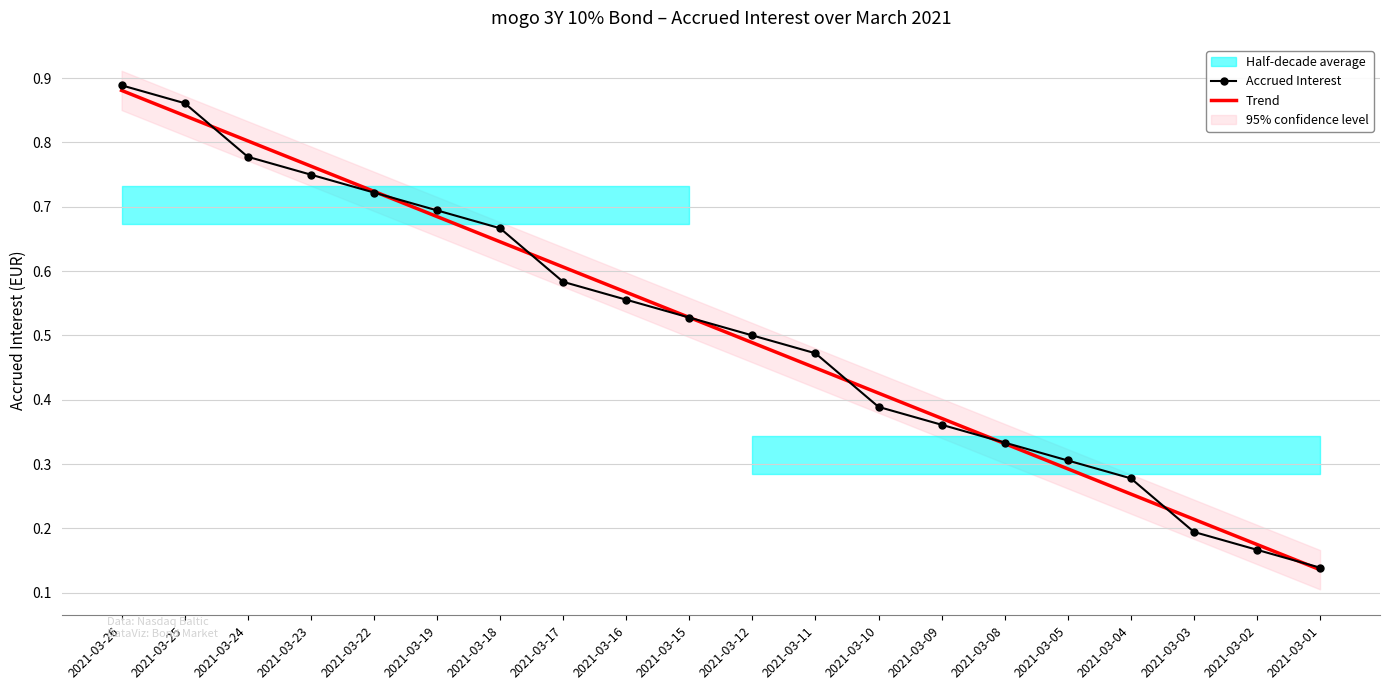

Reading right to left, transcribe all the data shown in this chart.

Accrued Interest: 2021-03-01=0.1	2021-03-02=0.2	2021-03-03=0.2	2021-03-04=0.3	2021-03-05=0.3	2021-03-08=0.3	2021-03-09=0.4	2021-03-10=0.4	2021-03-11=0.5	2021-03-12=0.5	2021-03-15=0.5	2021-03-16=0.6	2021-03-17=0.6	2021-03-18=0.7	2021-03-19=0.7	2021-03-22=0.7	2021-03-23=0.8	2021-03-24=0.8	2021-03-25=0.9	2021-03-26=0.9
Trend: 2021-03-01=0.1	2021-03-02=0.2	2021-03-03=0.2	2021-03-04=0.3	2021-03-05=0.3	2021-03-08=0.3	2021-03-09=0.4	2021-03-10=0.4	2021-03-11=0.4	2021-03-12=0.5	2021-03-15=0.5	2021-03-16=0.6	2021-03-17=0.6	2021-03-18=0.6	2021-03-19=0.7	2021-03-22=0.7	2021-03-23=0.8	2021-03-24=0.8	2021-03-25=0.8	2021-03-26=0.9